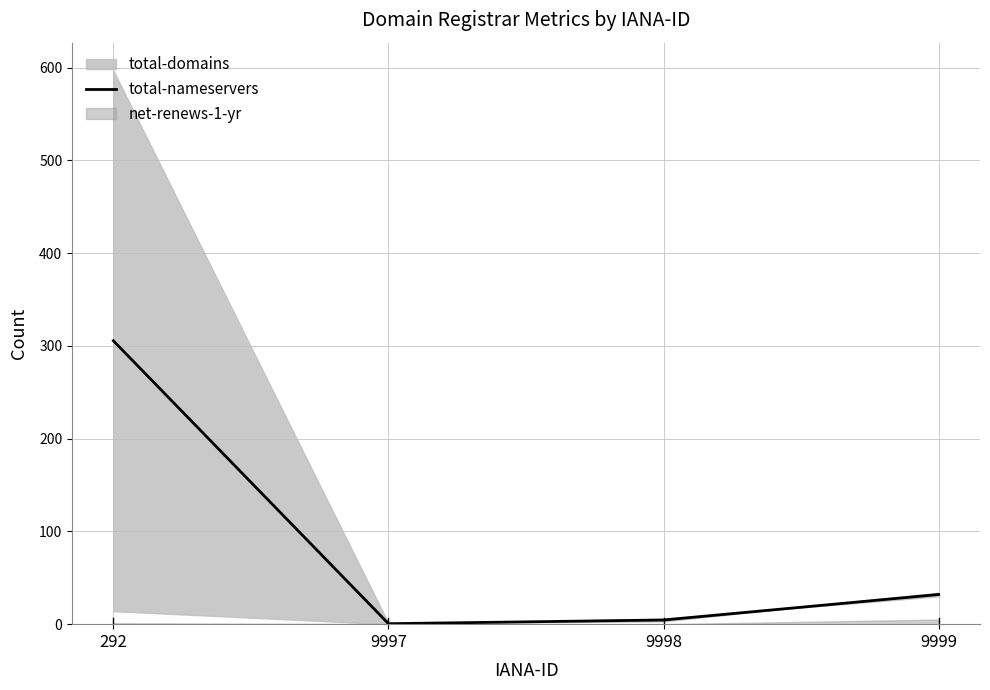

True or false: there are more than 1 points higher than both neighbors.

False